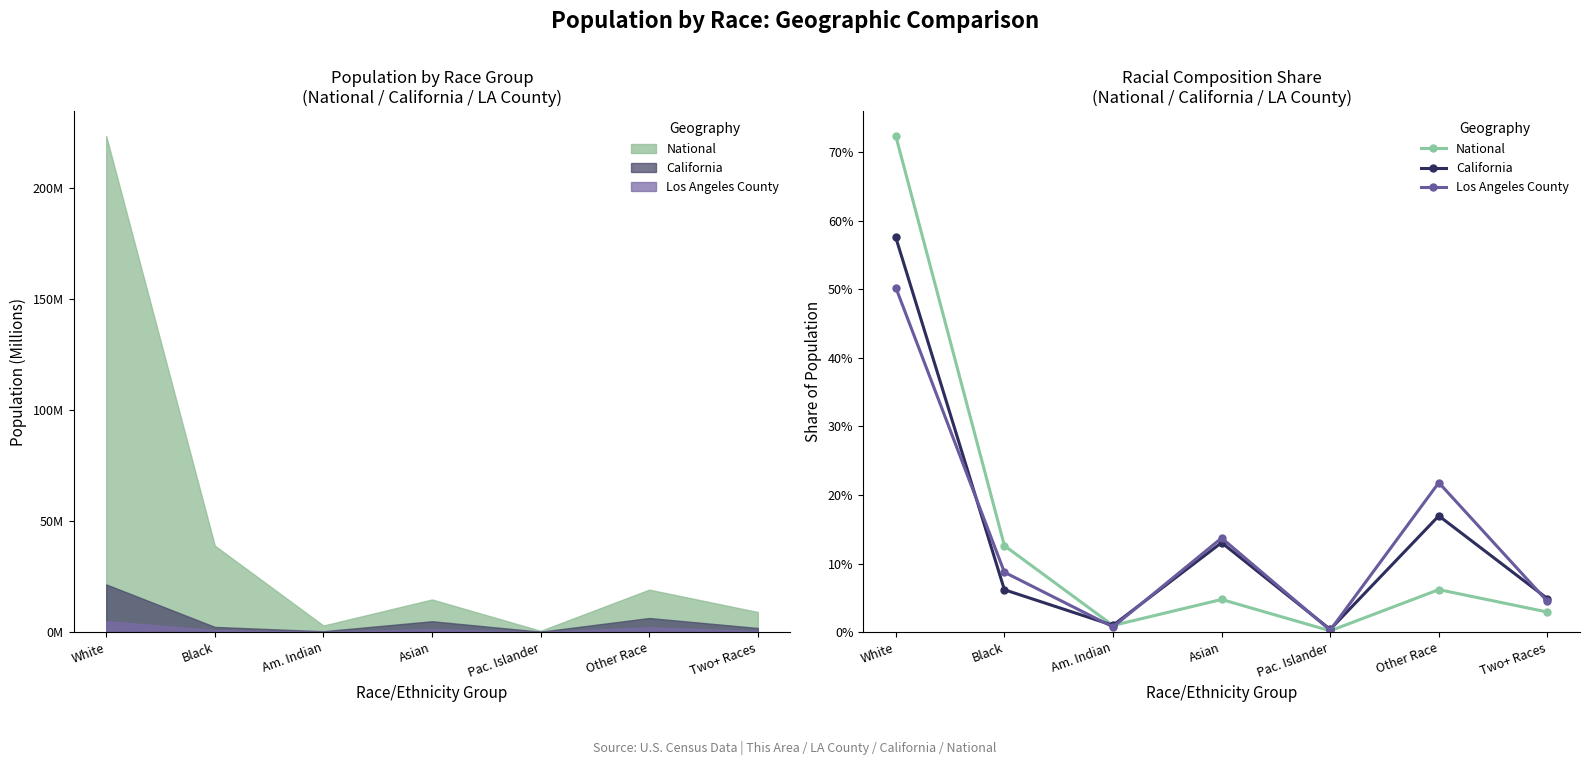

True or false: National has a value of 0.2 at Black.

False